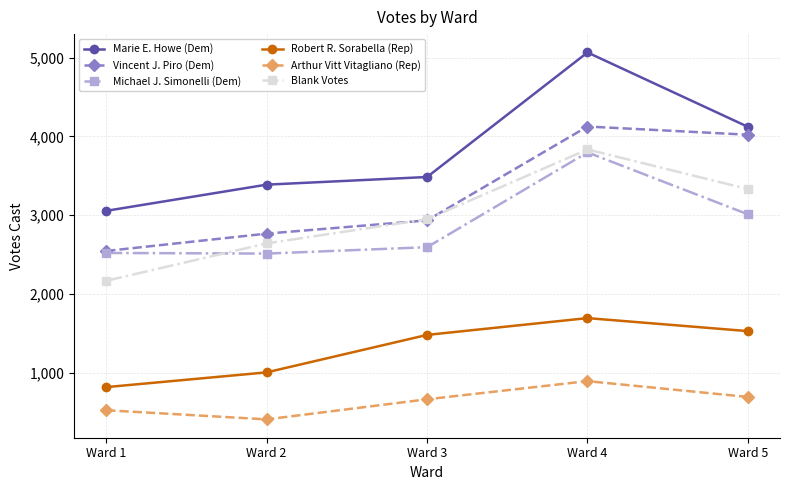

The value of Blank Votes at Ward 2 is 4190. True or false?

False